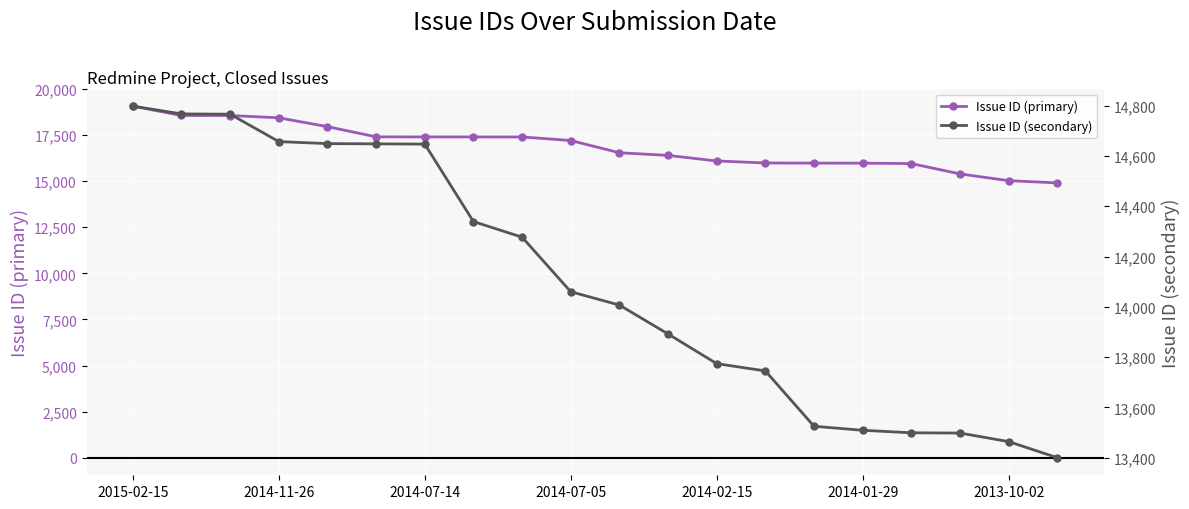

Read the Issue ID (secondary) value at 11, to the nearest 10.

13890